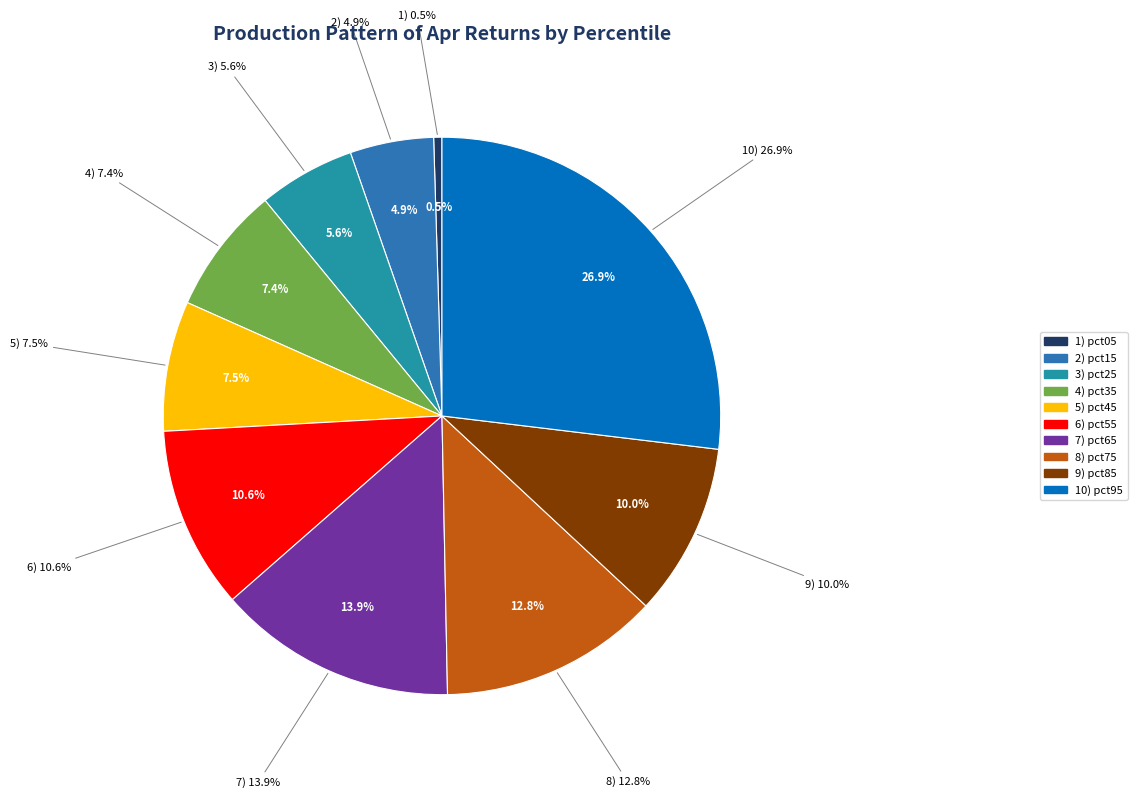

Rank the categories by value from highest to lowest.

pct95, pct65, pct75, pct55, pct85, pct45, pct35, pct25, pct15, pct05